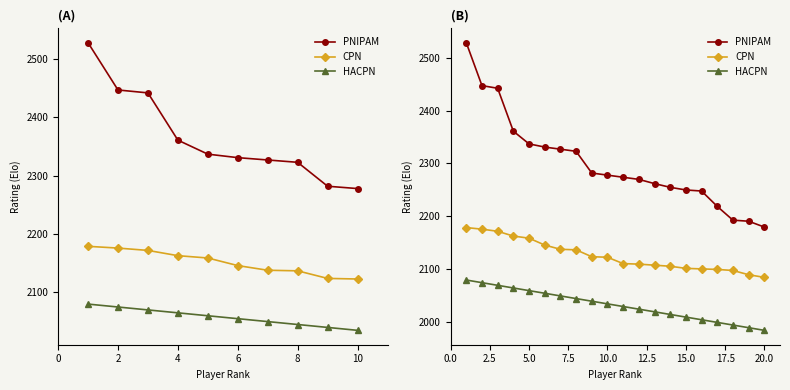

Reading right to left, transcribe all the data shown in this chart.

PNIPAM: 2180	2191	2193	2219	2248	2250	2255	2262	2270	2274	2278	2282	2323	2327	2331	2337	2361	2442	2447	2528
CPN: 2085	2090	2098	2100	2101	2102	2106	2108	2110	2111	2123	2124	2137	2138	2146	2159	2163	2172	2176	2179
HACPN: 1985	1990	1995	2000	2005	2010	2015	2020	2025	2030	2035	2040	2045	2050	2055	2060	2065	2070	2075	2080